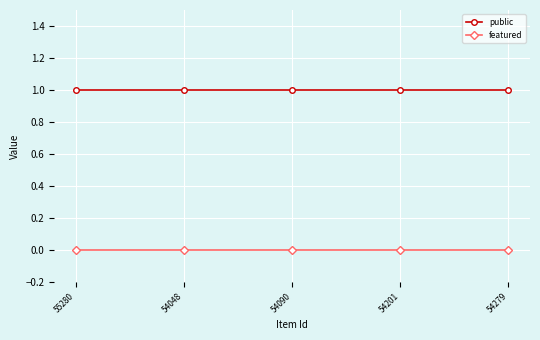

Count the number of categories in the chart.

5